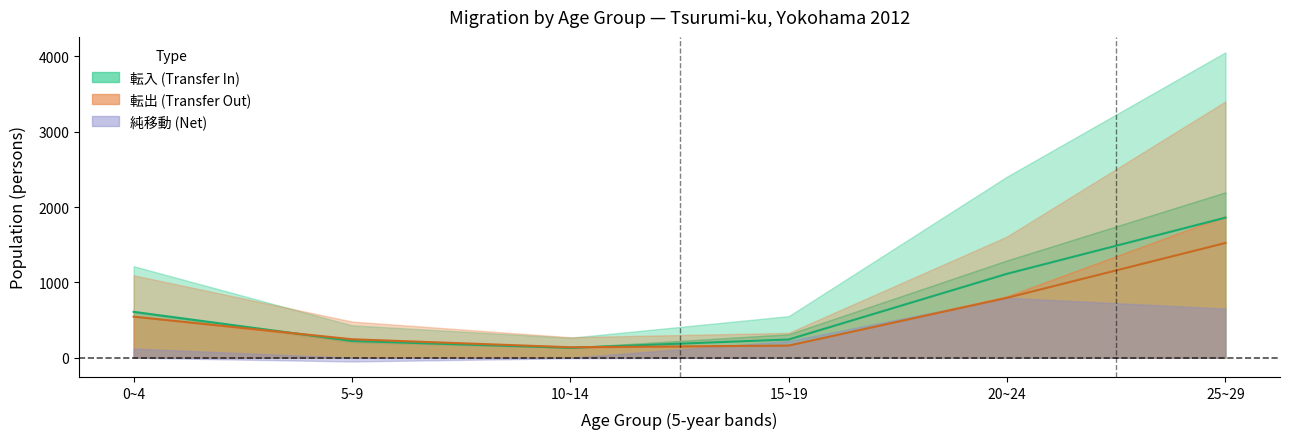

What is the sum of the 転入_女 values at 15~19 and 10~14?

373